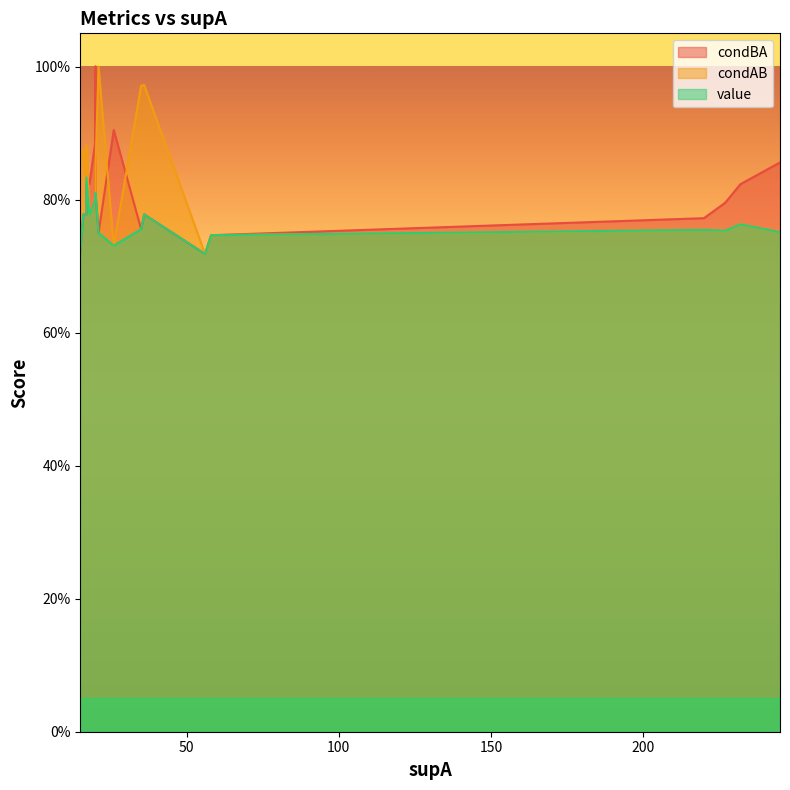

Is it true that condAB equals 1.3 at 220?

False